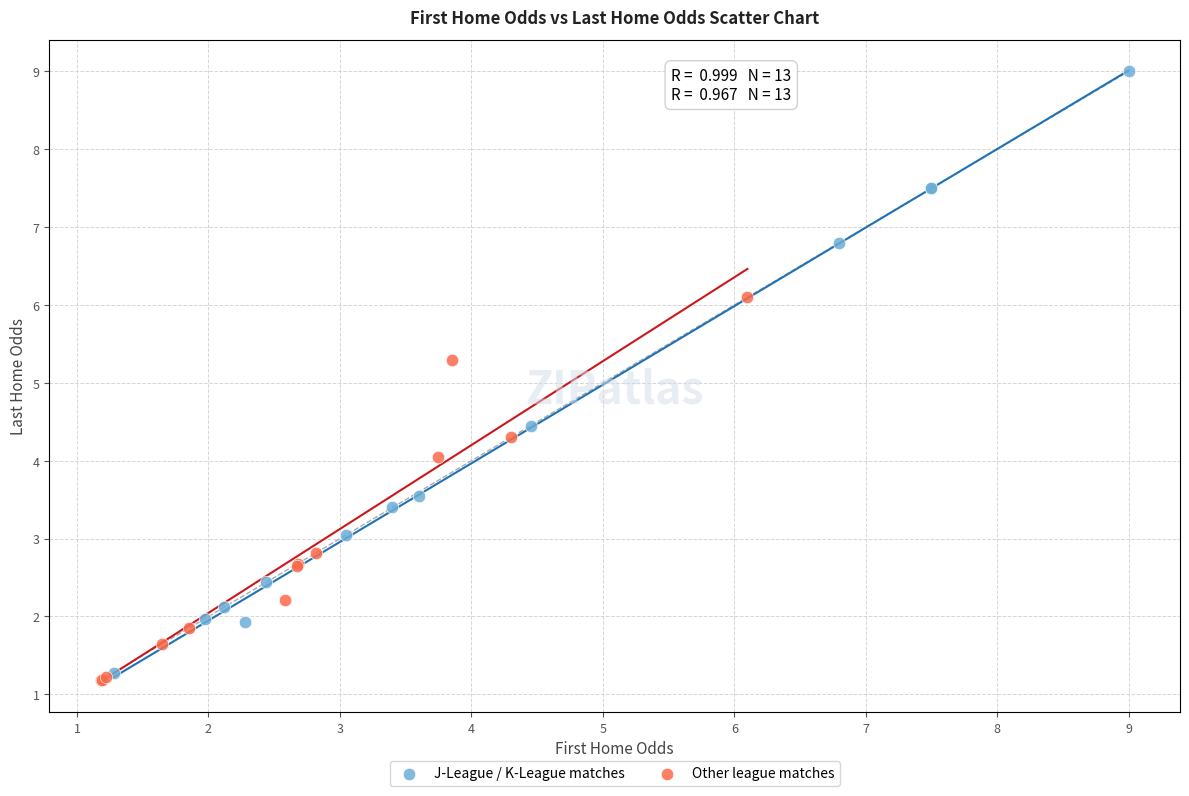

Which series has the widest spread of Y values?

J-League / K-League matches